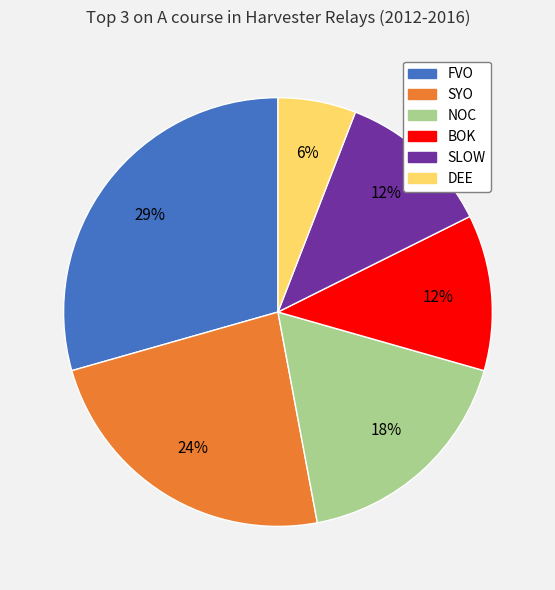

Is there a majority slice in this chart?

No